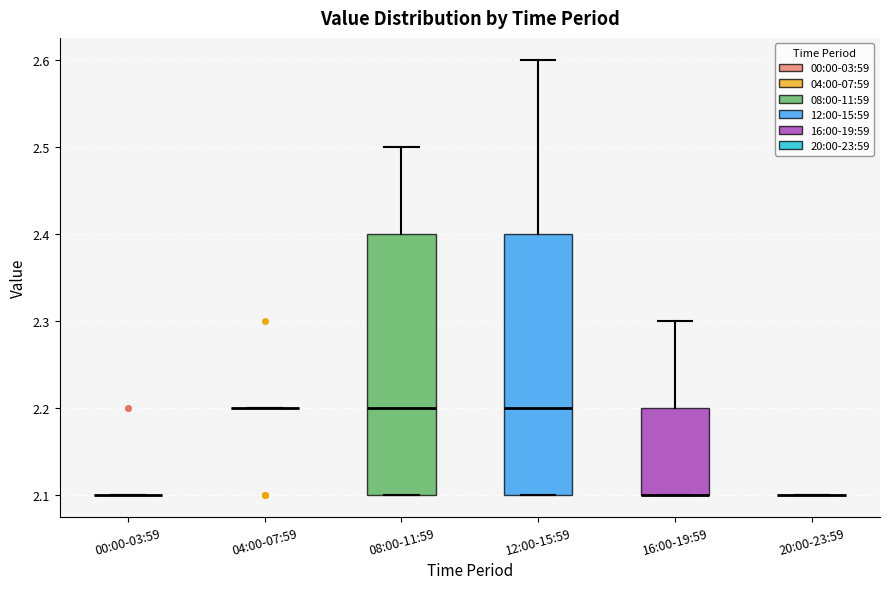

Reading left to right, transcribe this box plot: for each box, give where its median line is, the range the box spans, and where its two whiskers end, as read against the y-axis. The values are not printed on the chart, so give them approximately, as read against the axis.

00:00-03:59: box collapsed to a line at 2.1, whiskers 2.1 to 2.1
04:00-07:59: box collapsed to a line at 2.2, whiskers 2.2 to 2.2
08:00-11:59: median 2.2, box 2.1 to 2.4, whiskers 2.1 to 2.5
12:00-15:59: median 2.2, box 2.1 to 2.4, whiskers 2.1 to 2.6
16:00-19:59: median 2.1 (drawn on the box's lower edge), box 2.1 to 2.2, whiskers 2.1 to 2.3
20:00-23:59: box collapsed to a line at 2.1, whiskers 2.1 to 2.1